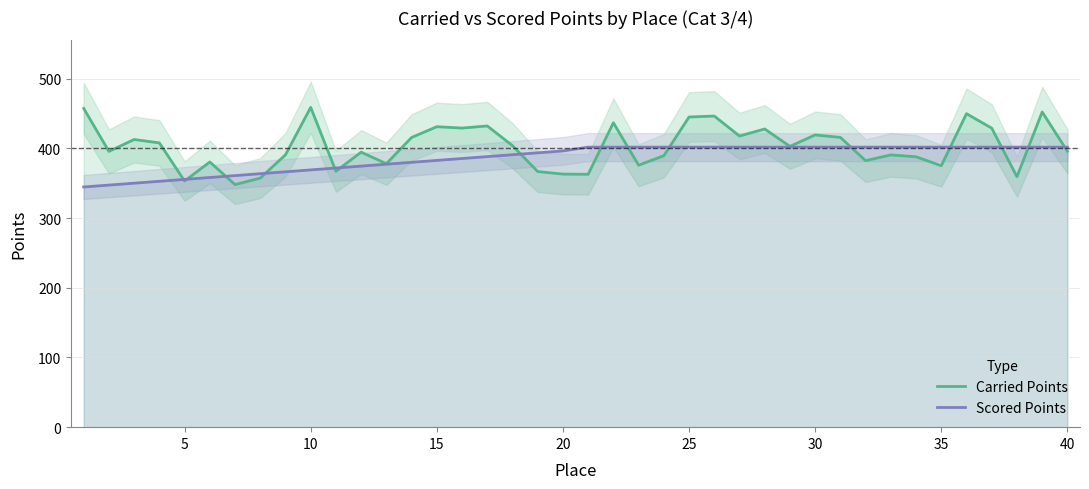

Is it true that Scored Points equals 616.5 at 35?

False